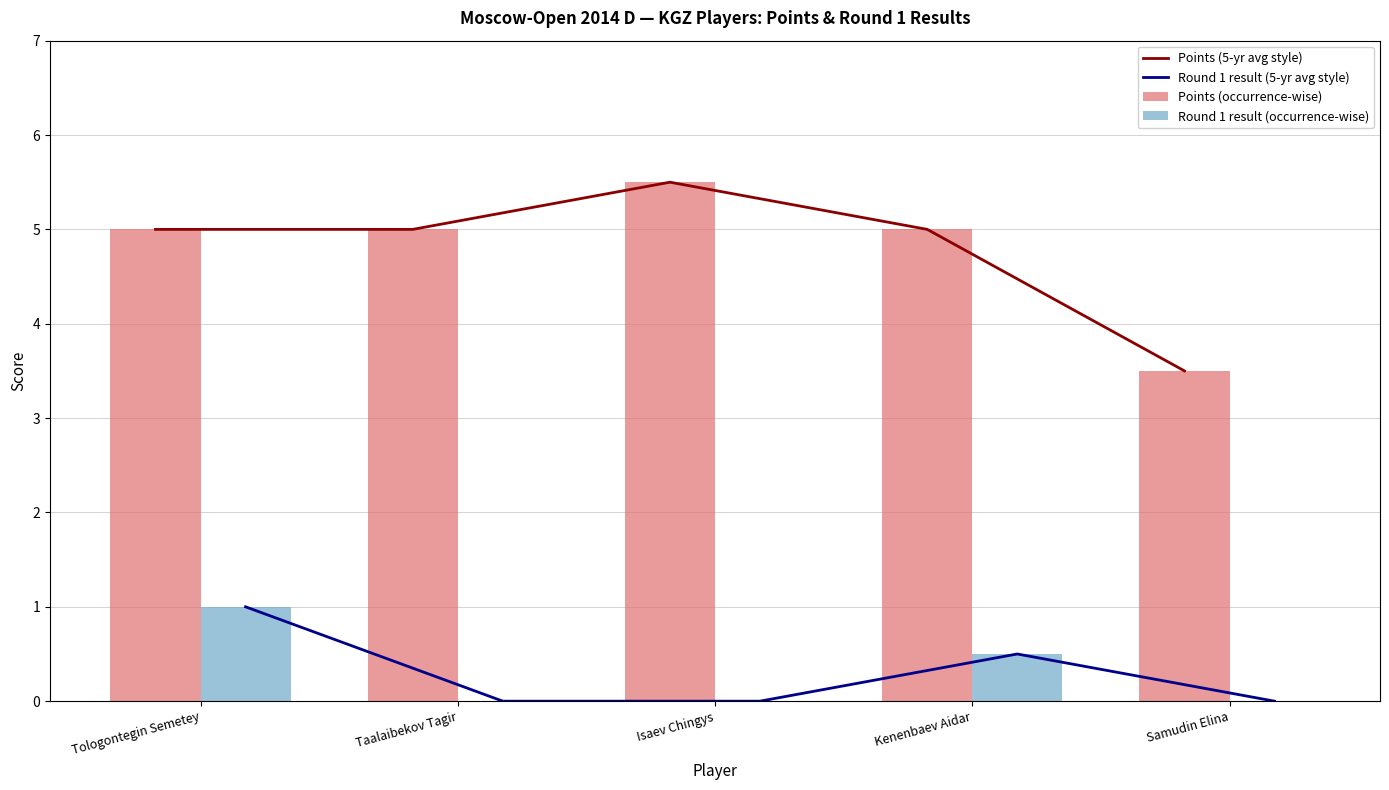

What is the sum of all Round 1 result (occurrence-wise) values?

1.5